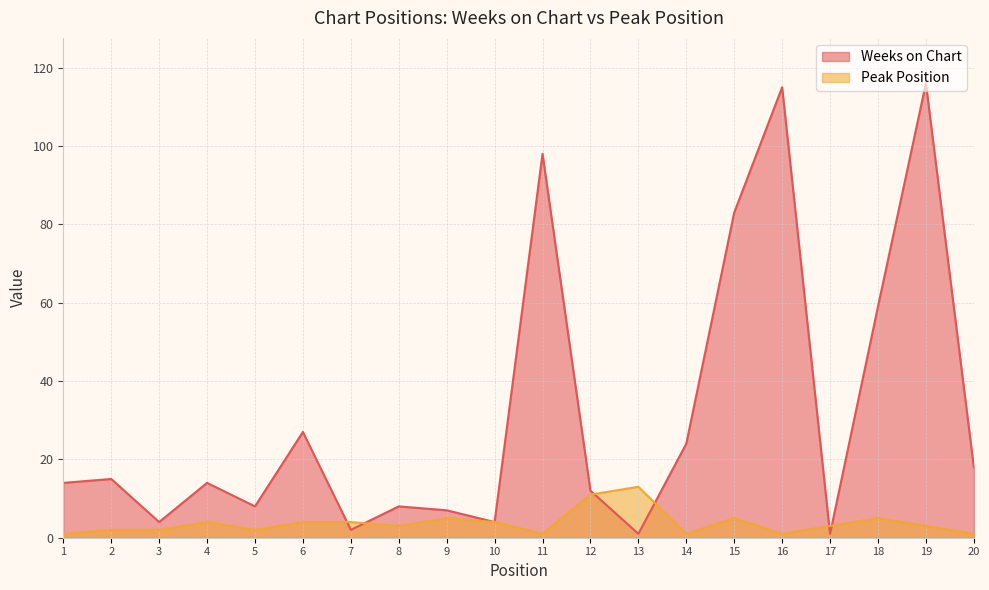

After their last crossing, which series has the higher values: Weeks on Chart or Peak Position?

Weeks on Chart